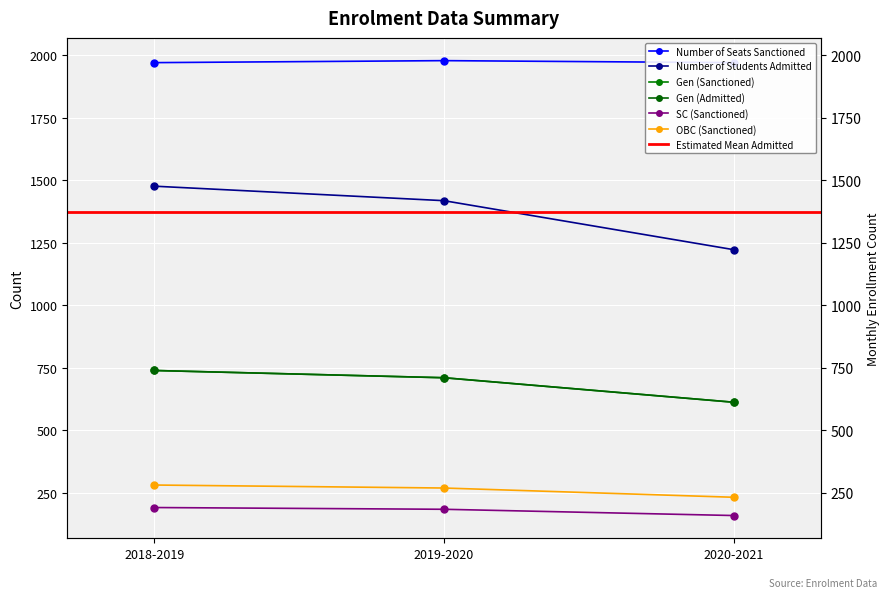

What is the greatest value displayed?

1978